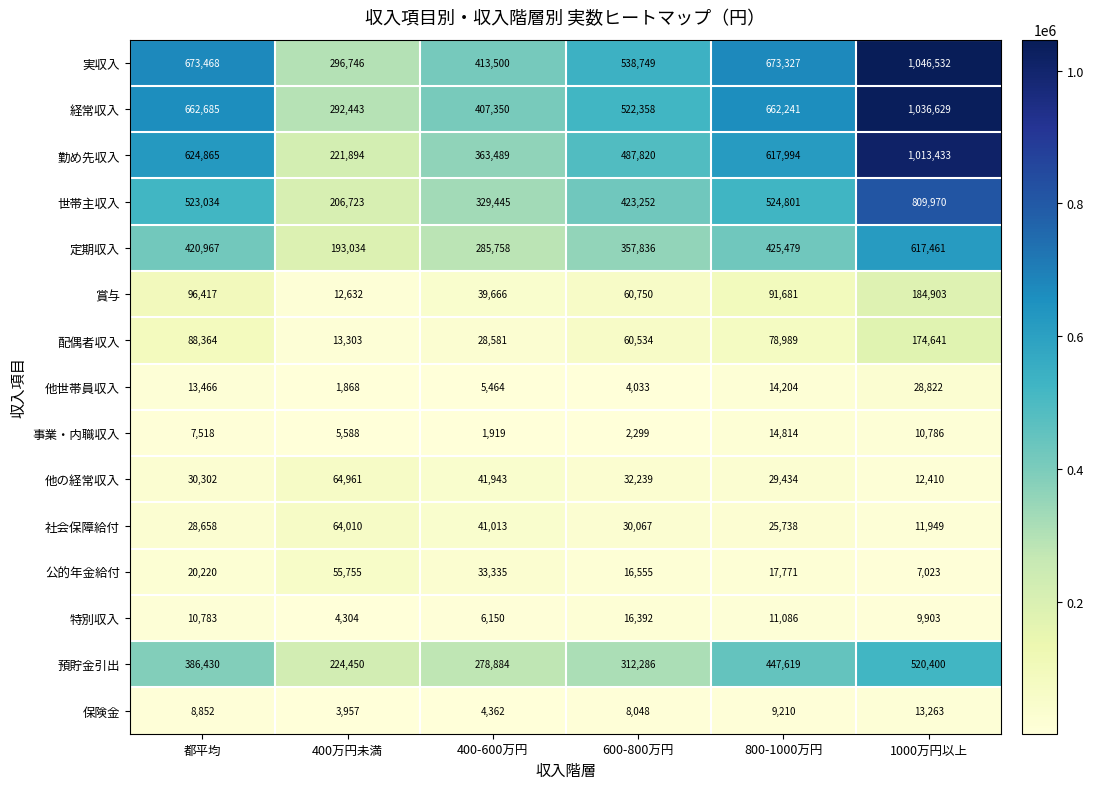

Between 都平均 and 1000万円以上, which series saw the biggest shift?

勤め先収入